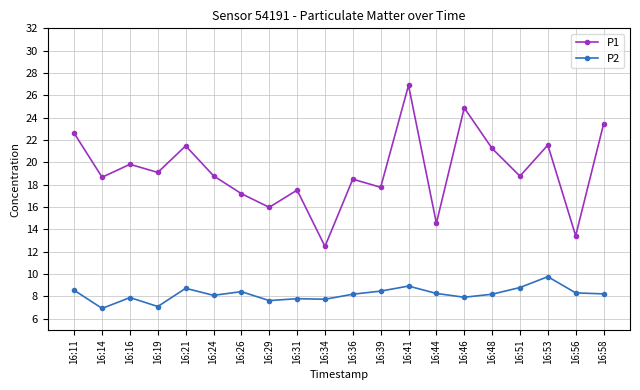

How many values in the P1 series are below 18?

7